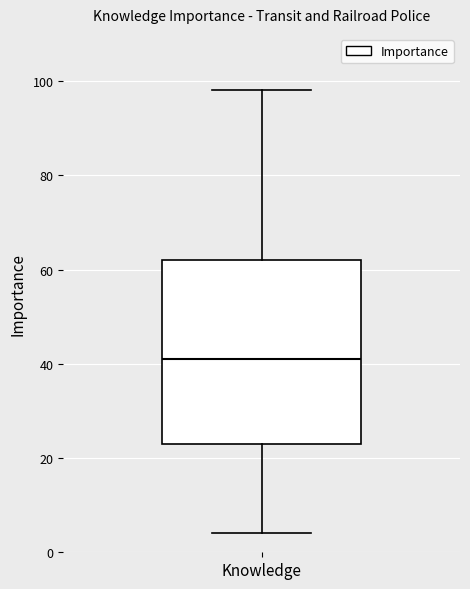

Read this box plot against the y-axis: the position of the median line, the range covered by the box, and the ends of both whiskers. The values are not printed on the chart, so give them approximately, as read against the axis.

median 42, box 24 to 62, whiskers 4 to 98